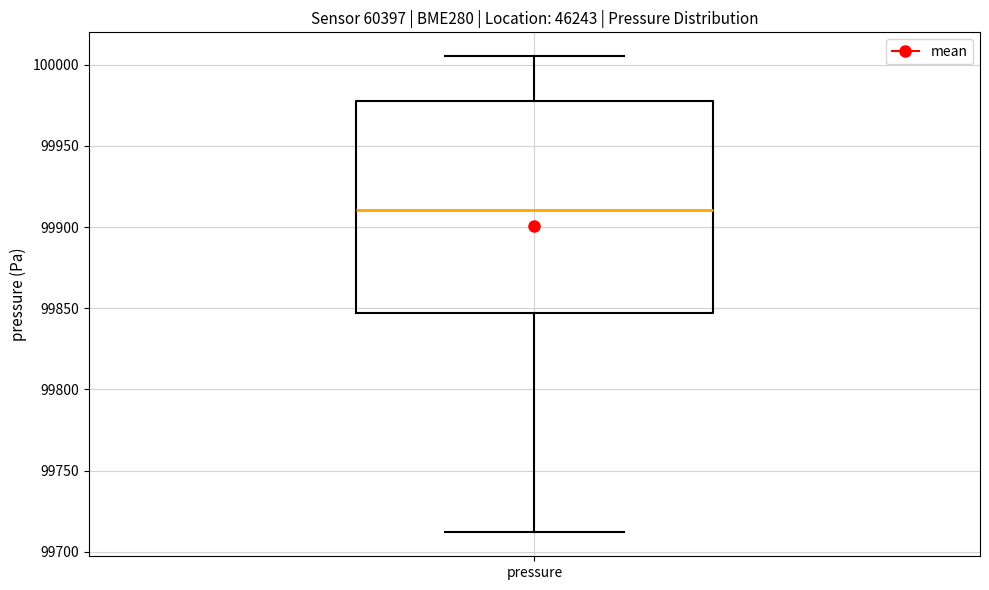

Transcribe this box plot: give where the median line is, the range the box spans, and where the two whiskers end, as read against the y-axis. The values are not printed on the chart, so give them approximately, as read against the axis.

median 99910, box 99845 to 99975, whiskers 99710 to 100005